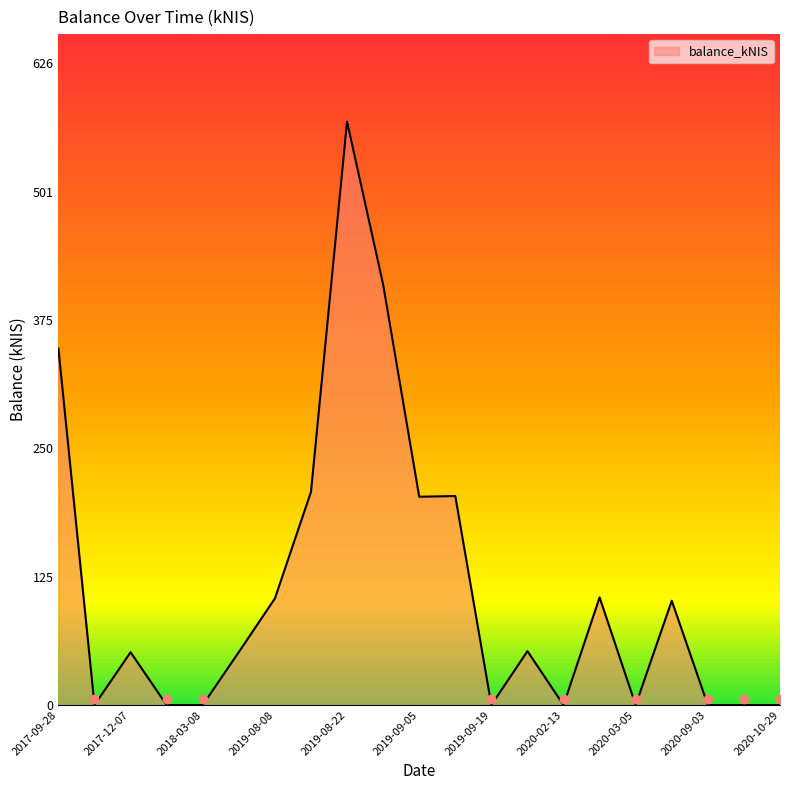

What is the greatest value displayed?

568.9